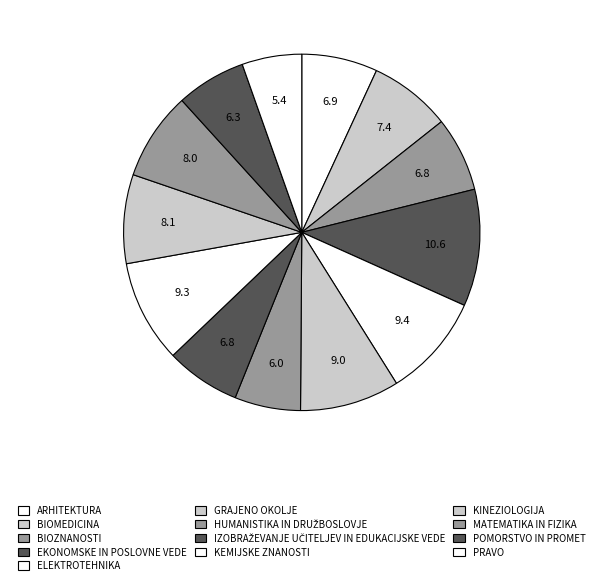

What is the ratio of the value at KEMIJSKE ZNANOSTI to the value at BIOZNANOSTI?

1.4